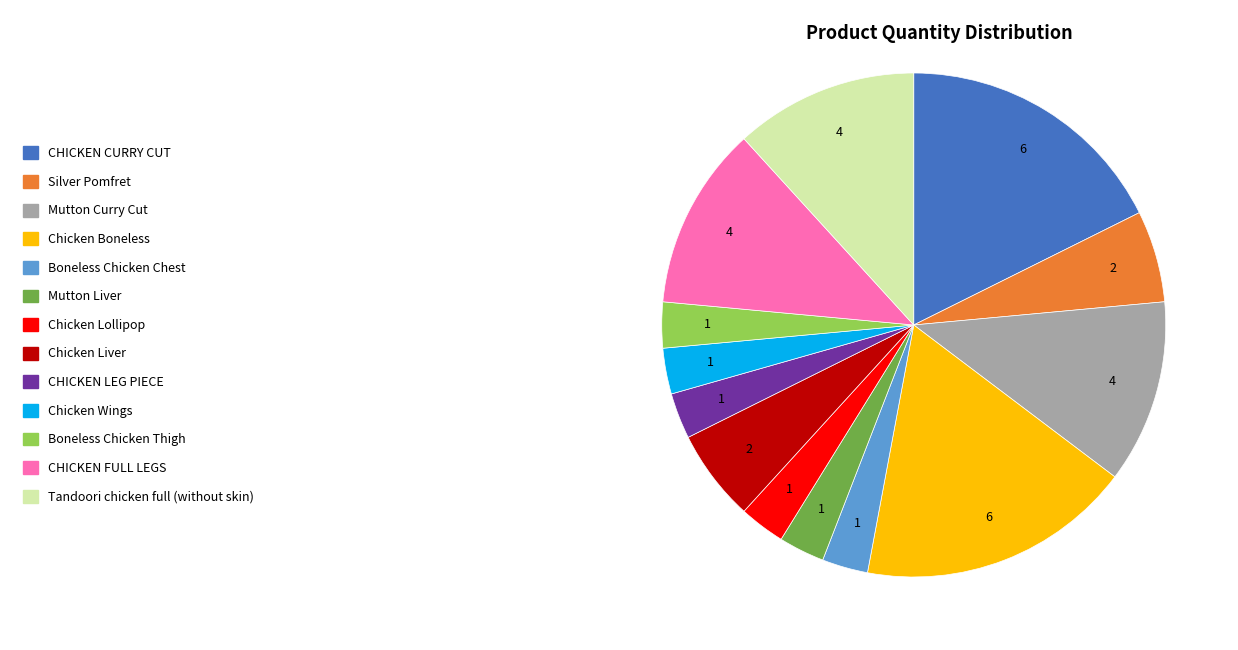

Approximately how many times larger is the value at Tandoori chicken full (without skin) compared to Chicken Lollipop?

4.0